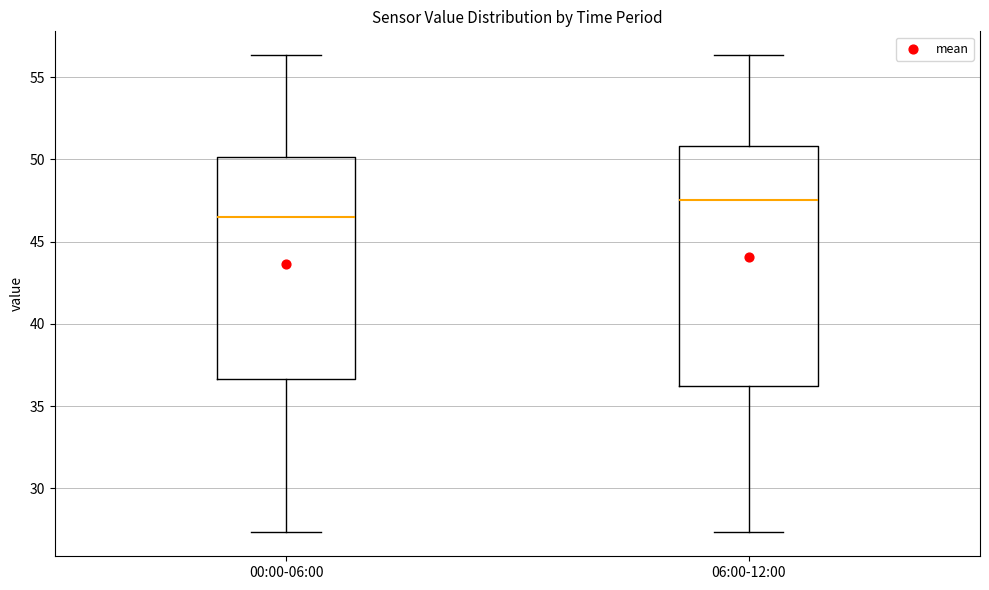

Reading left to right, read every box against the y-axis: the position of its median line, the range the box covers, and the ends of its whiskers. The values are not printed on the chart, so give them approximately, as read against the axis.

00:00-06:00: median 46.5, box 36.5 to 50.0, whiskers 27.5 to 56.5
06:00-12:00: median 47.5, box 36.0 to 51.0, whiskers 27.5 to 56.5